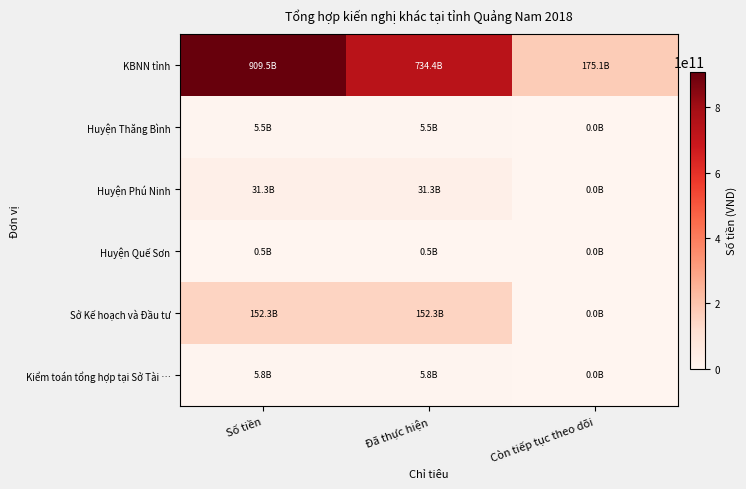

Rank the series at Đã thực hiện from highest to lowest value.

KBNN tỉnh, Sở Kế hoạch và Đầu tư, Huyện Phú Ninh, Kiểm toán tổng hợp tại Sở Tài …, Huyện Thăng Bình, Huyện Quế Sơn